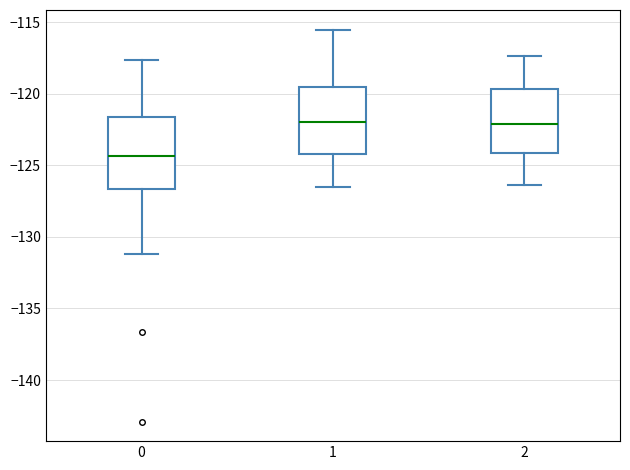

Which box's median line is the lowest?

0